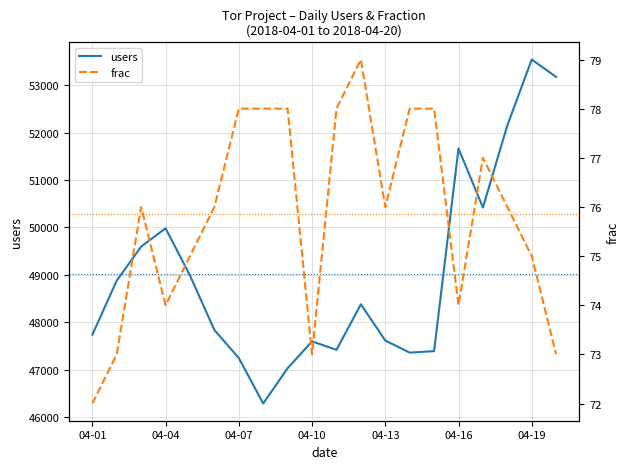

What is the lowest value of the users series?

46288